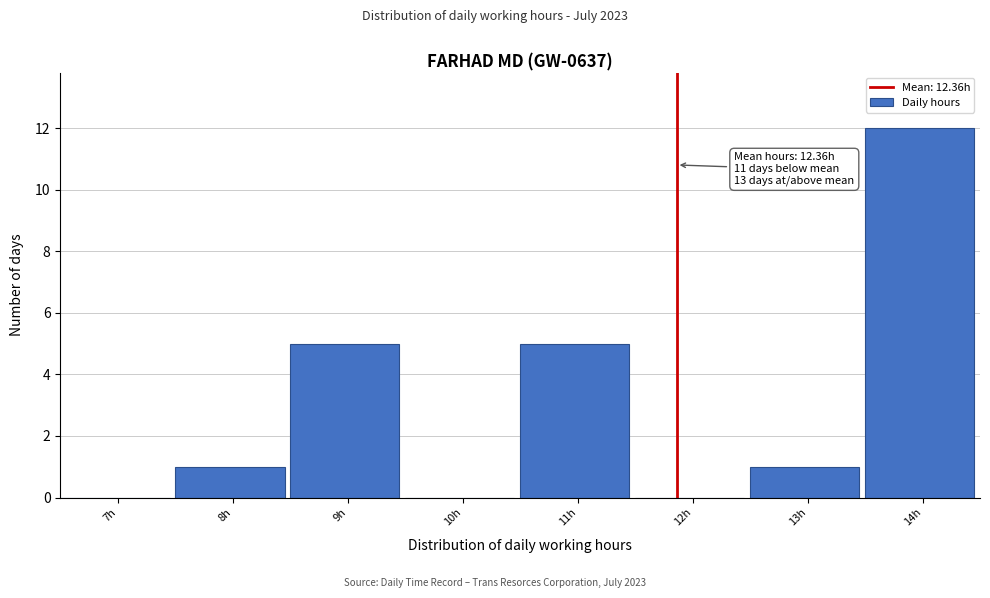

Reading left to right, extract all data points from this chart.

7h=0	8h=1	9h=5	10h=0	11h=5	12h=0	13h=1	14h=12